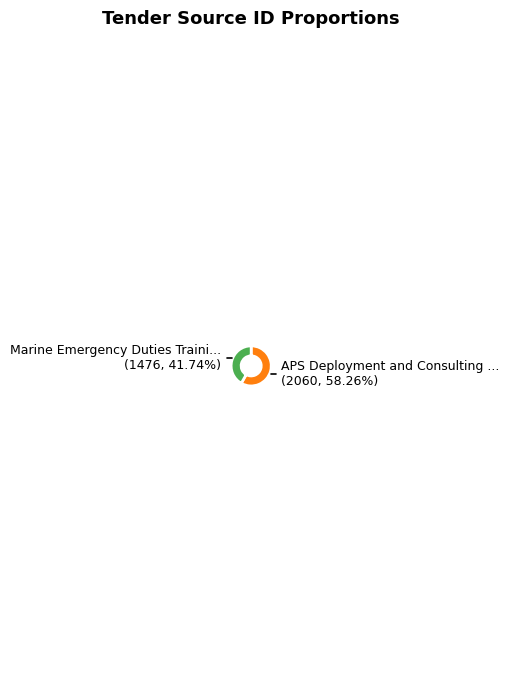

Does any single category account for the majority?

Yes